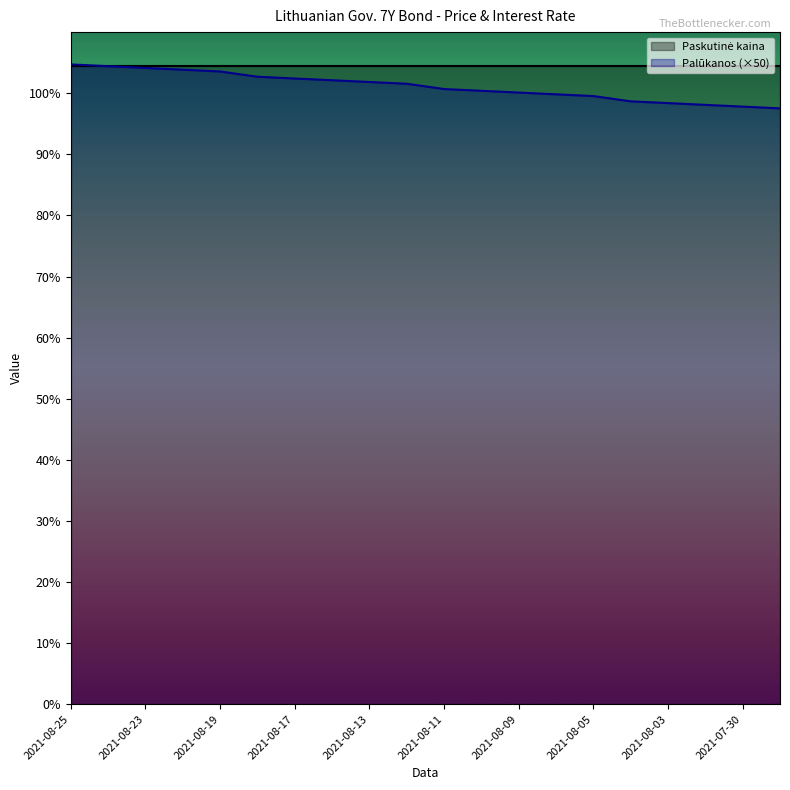

Between 2021-08-09 and 2021-08-19, which is larger?

2021-08-19